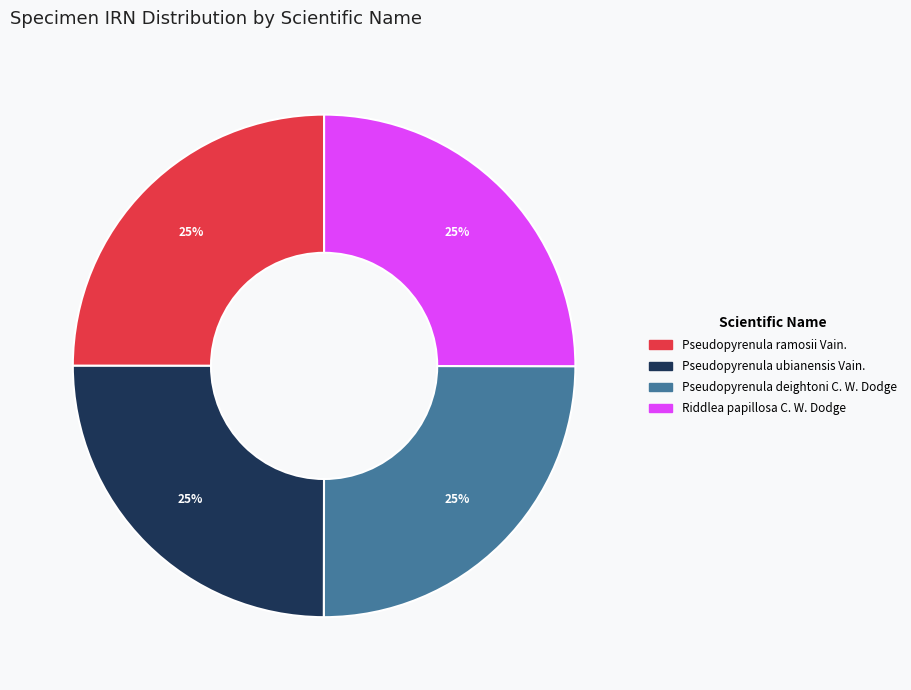

To the nearest percent, what is the average slice percentage?

25%